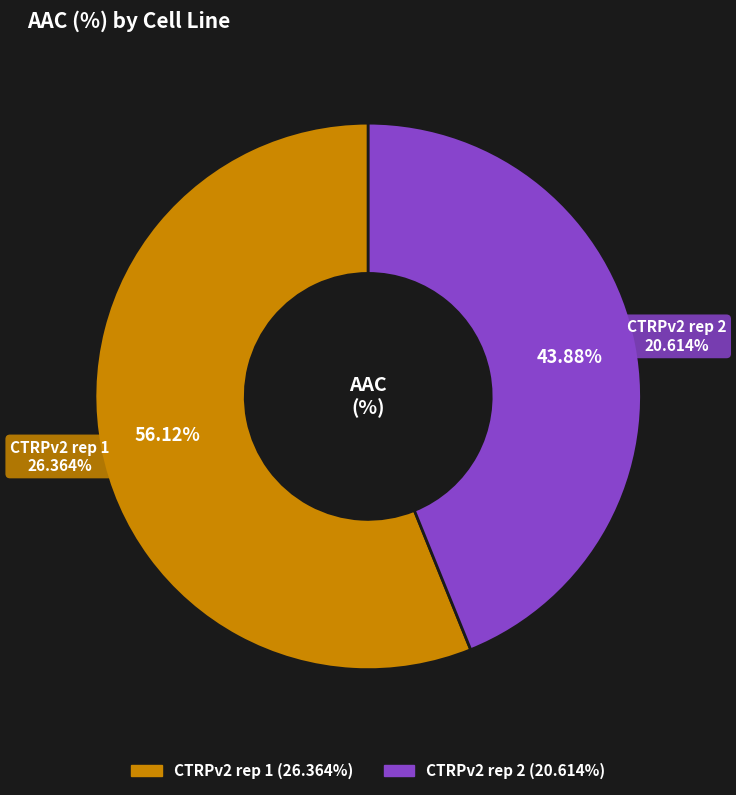

What is the ratio of the value at CTRPv2 rep 2 to the value at CTRPv2 rep 1?

0.8